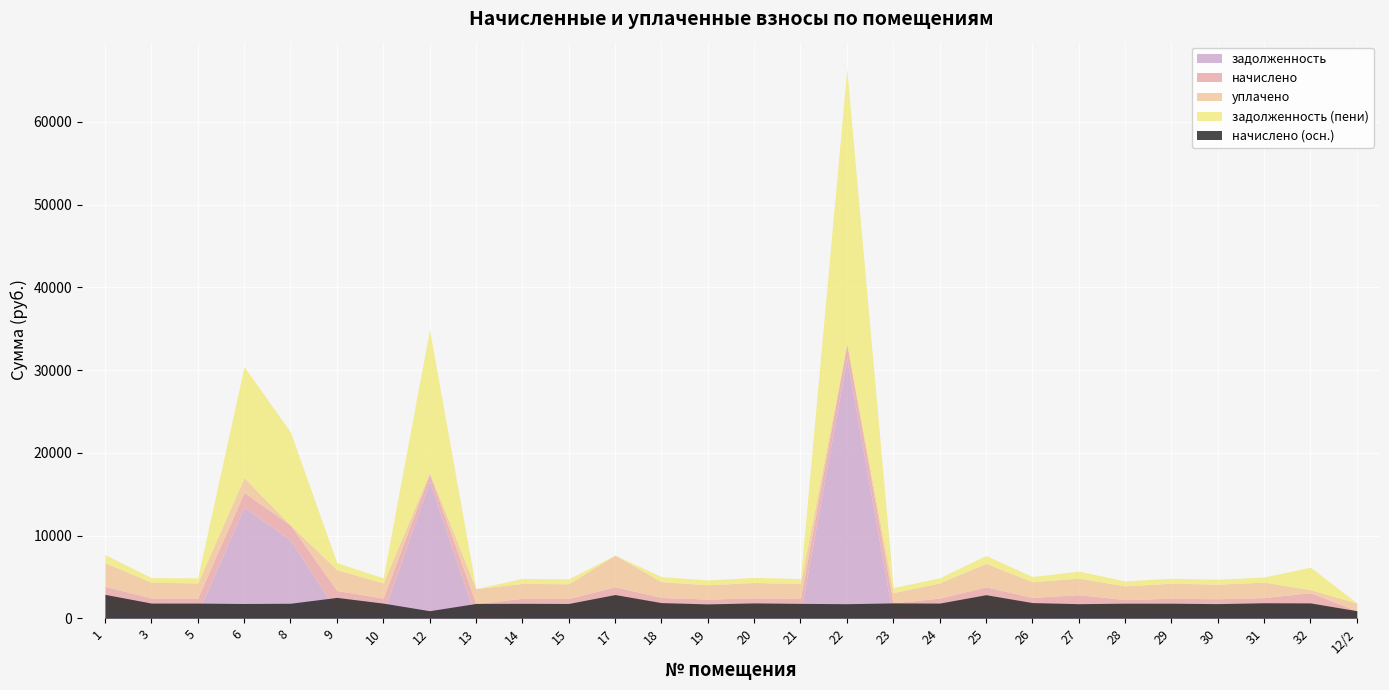

Does the chart display data point markers on the line(s)?

No